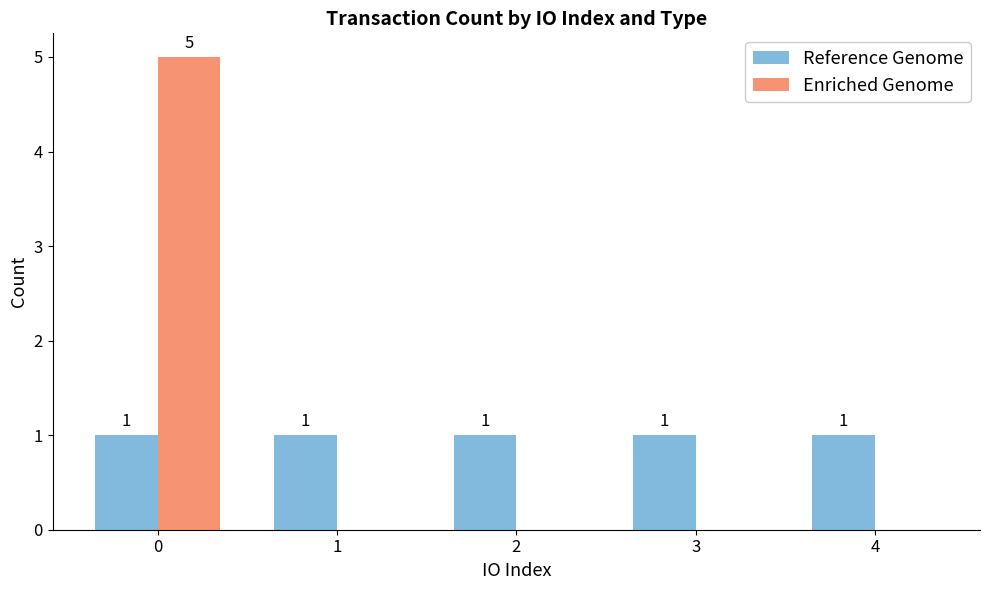

What is the average value of the Enriched Genome series?

1